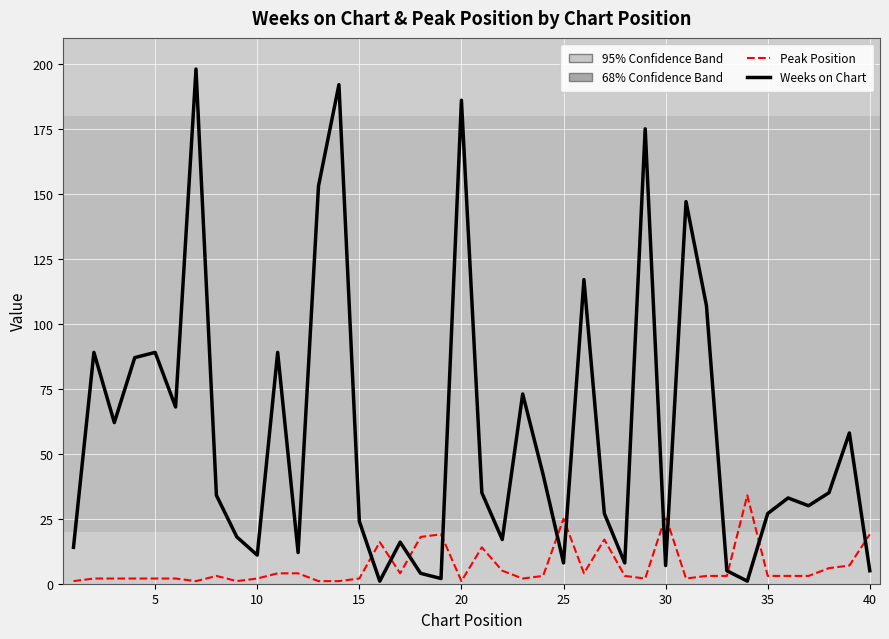

Which series has the largest total across all categories?

Weeks on Chart